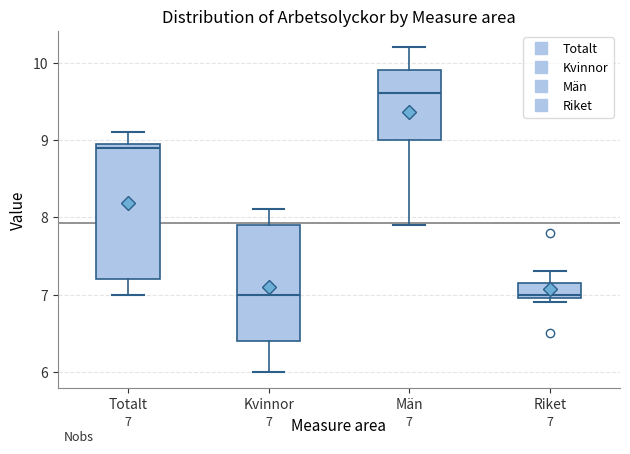

Which box has the highest median line?

Män